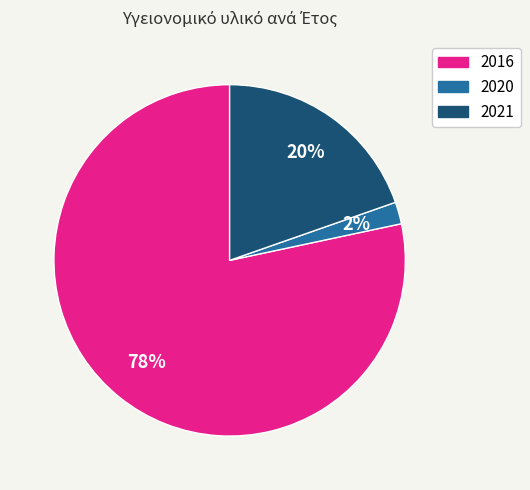

To the nearest percent, what percentage of the pie is 2020?

2%